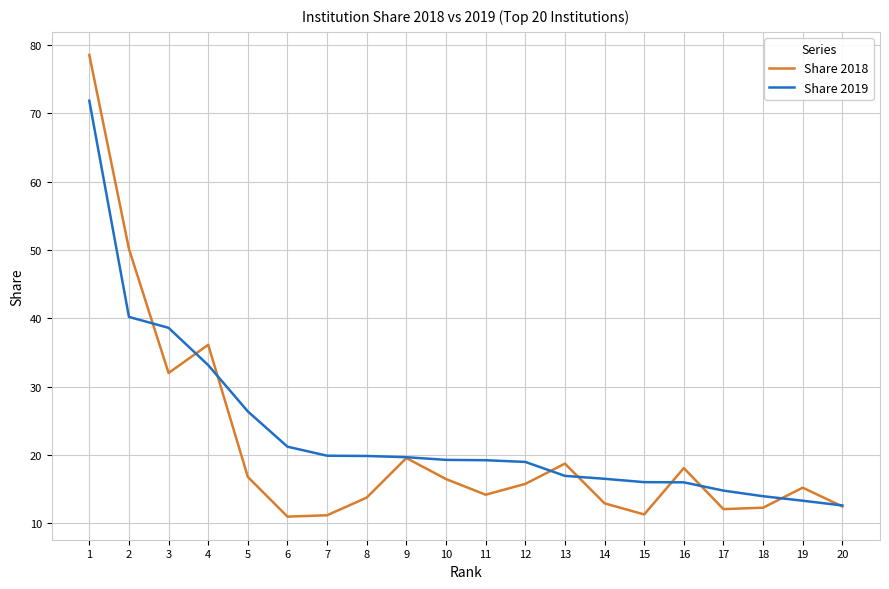

What is the difference between the maximum and minimum values in the Share 2018 series?

67.6